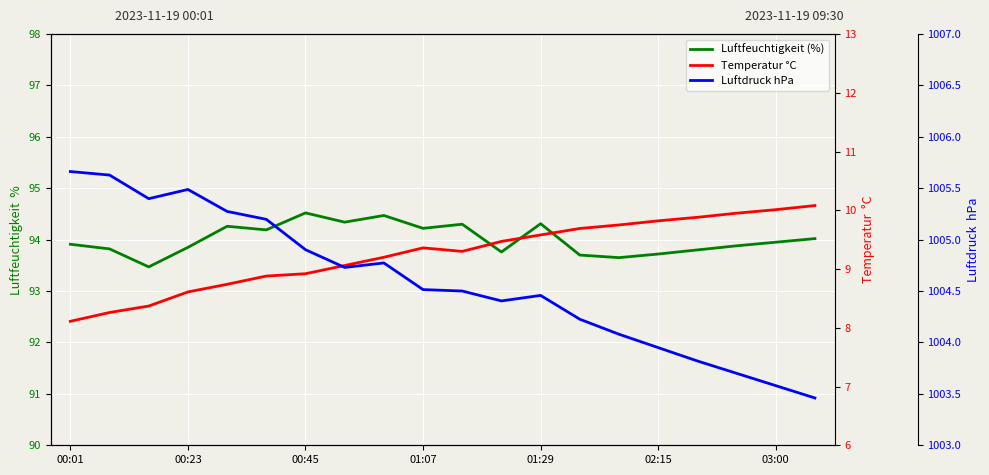

Is it true that Temperatur °C equals 9.3 at 10?

True